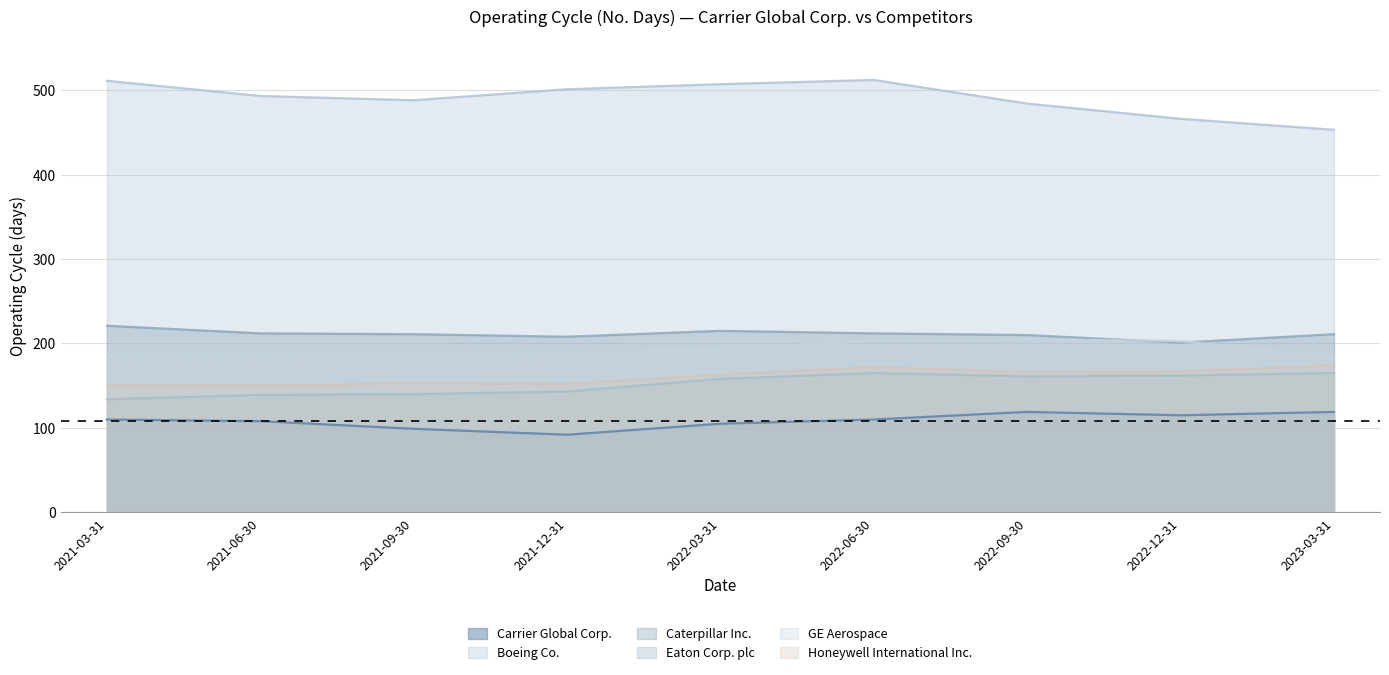

What are all the series names shown in the legend?

Carrier Global Corp., Boeing Co., Caterpillar Inc., Eaton Corp. plc, GE Aerospace, Honeywell International Inc.